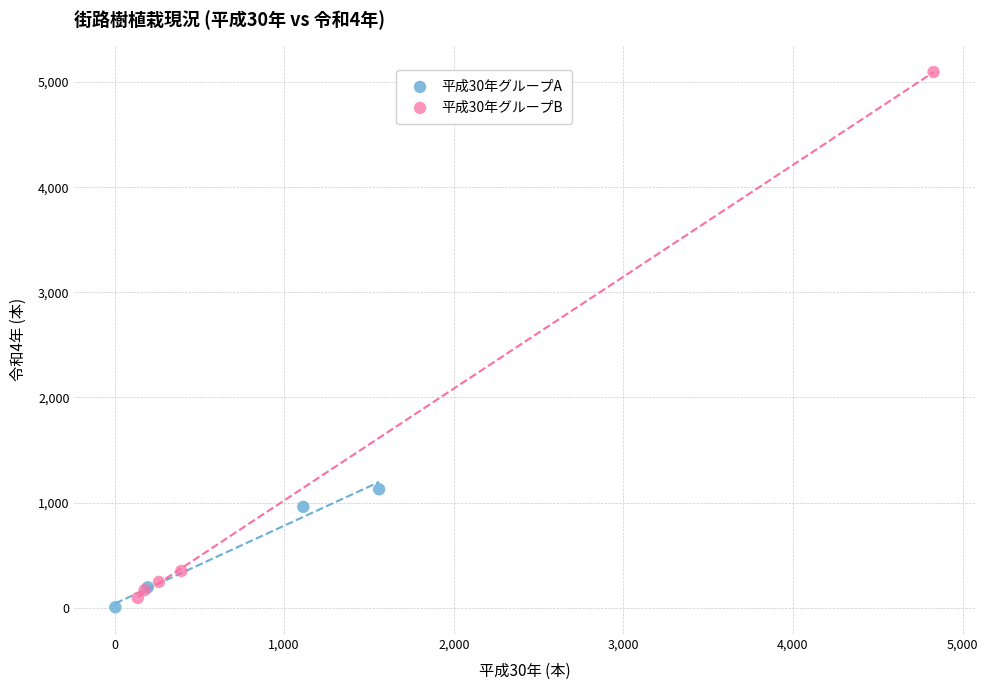

Which series has the widest spread of Y values?

平成30年グループB